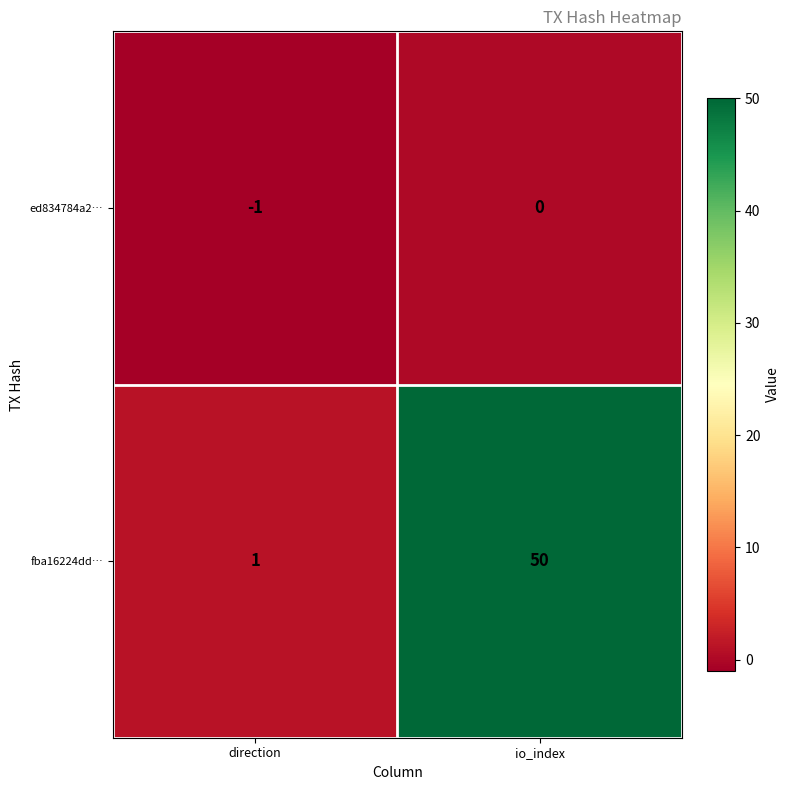

Rank the series by their average value, from highest to lowest.

fba16224dd…, ed834784a2…